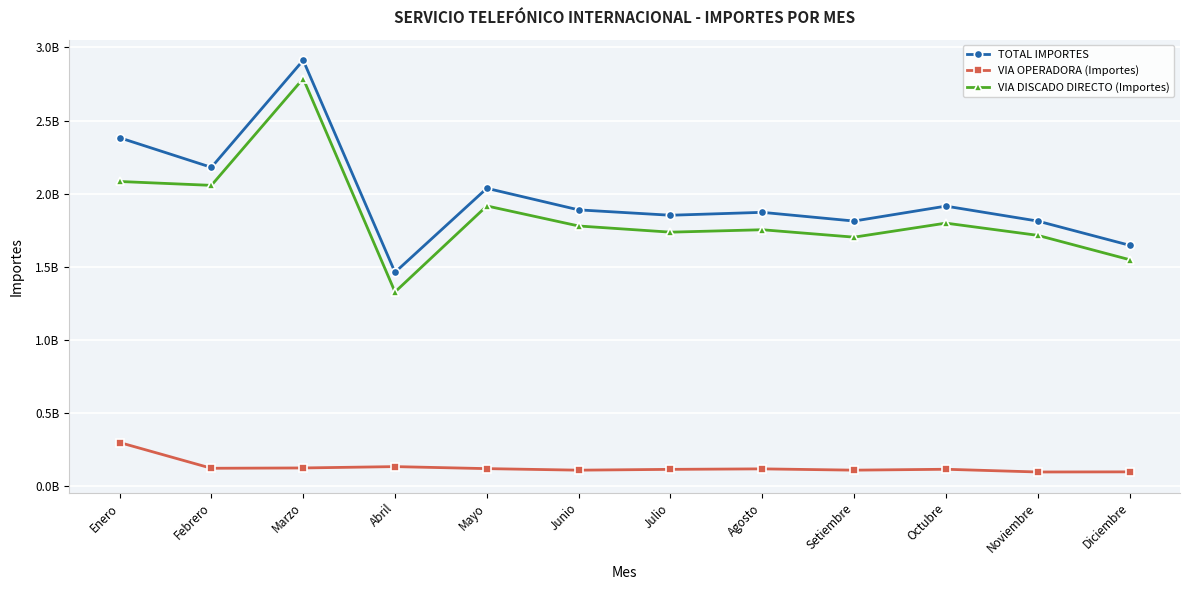

At which category is the sum across all series the highest?

Marzo